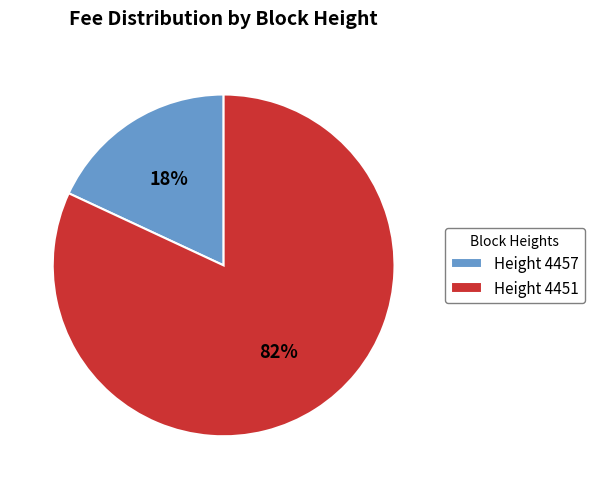

True or false: Height 4451 accounts for 82% of the total.

True